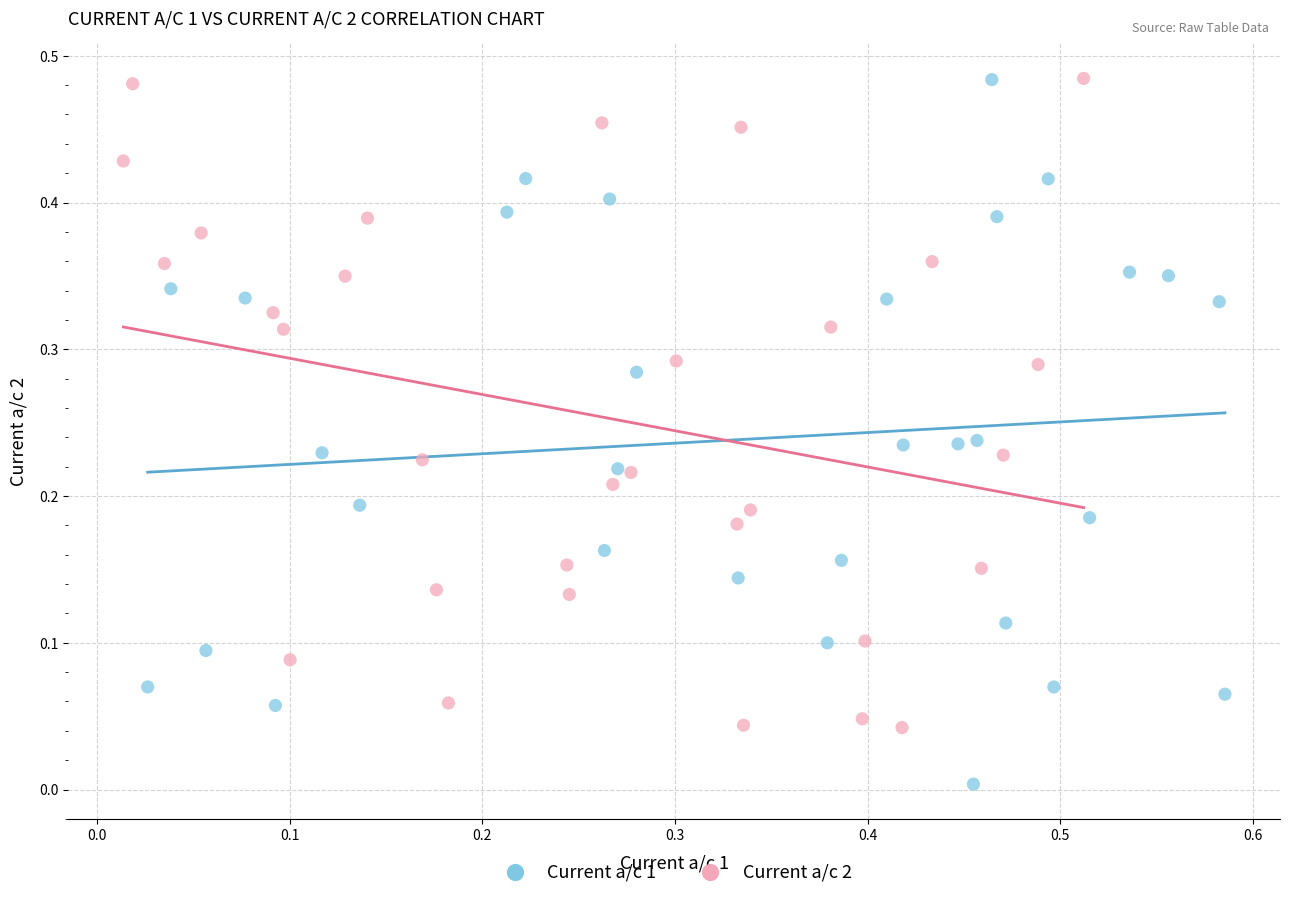

Which series reaches the minimum Y coordinate?

Current a/c 1